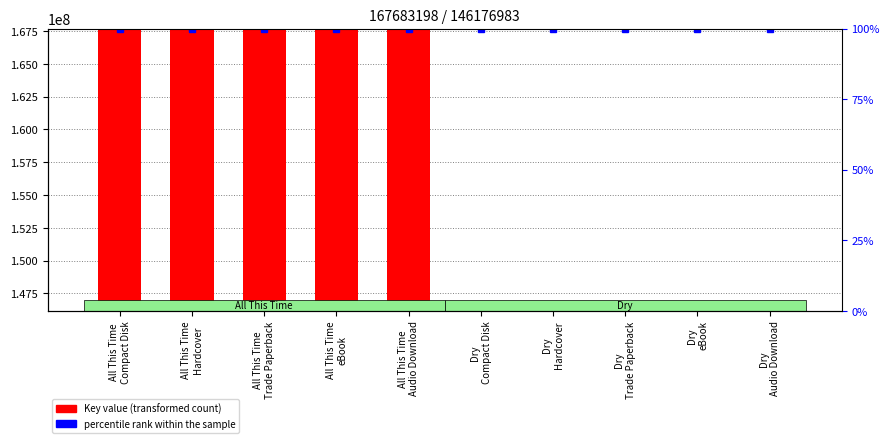

What is the label of the 8th bar from the right?

All This Time
Trade Paperback